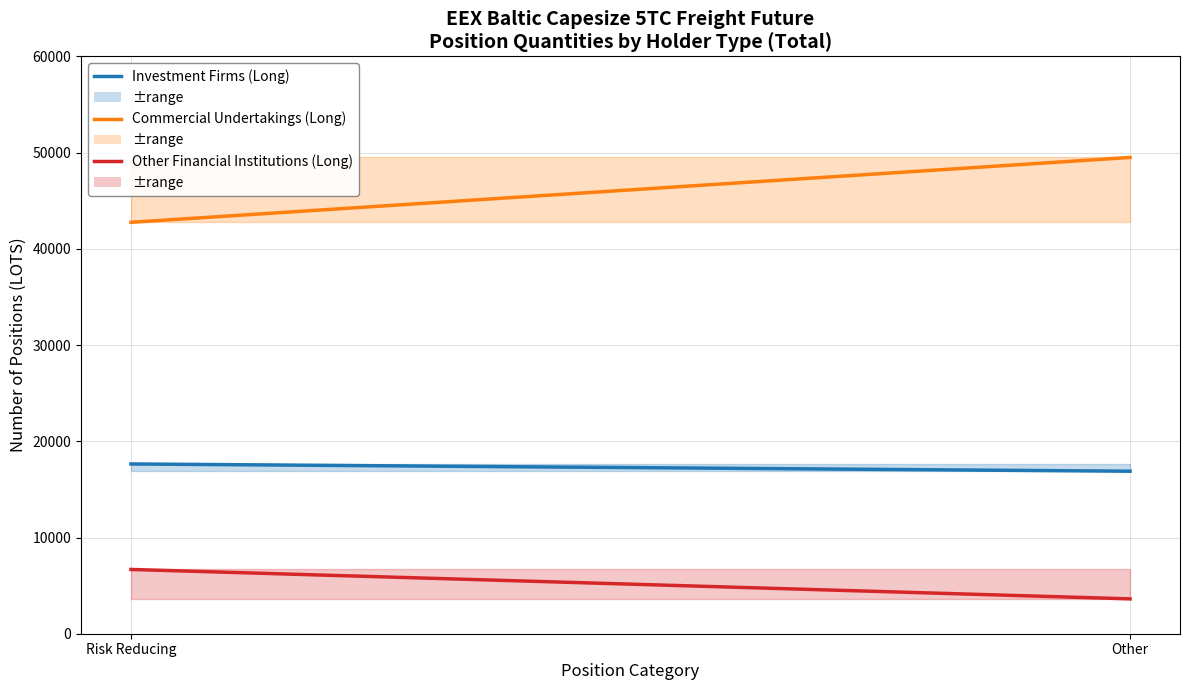

Does the chart have visible grid lines?

Yes